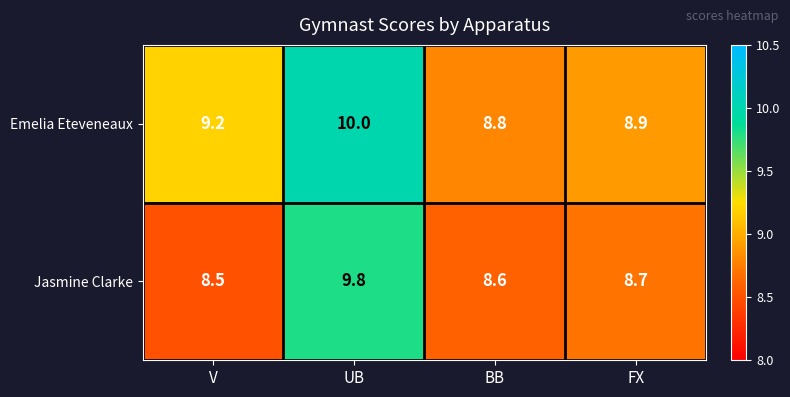

Rank the series by their maximum value, from lowest to highest.

Jasmine Clarke, Emelia Eteveneaux